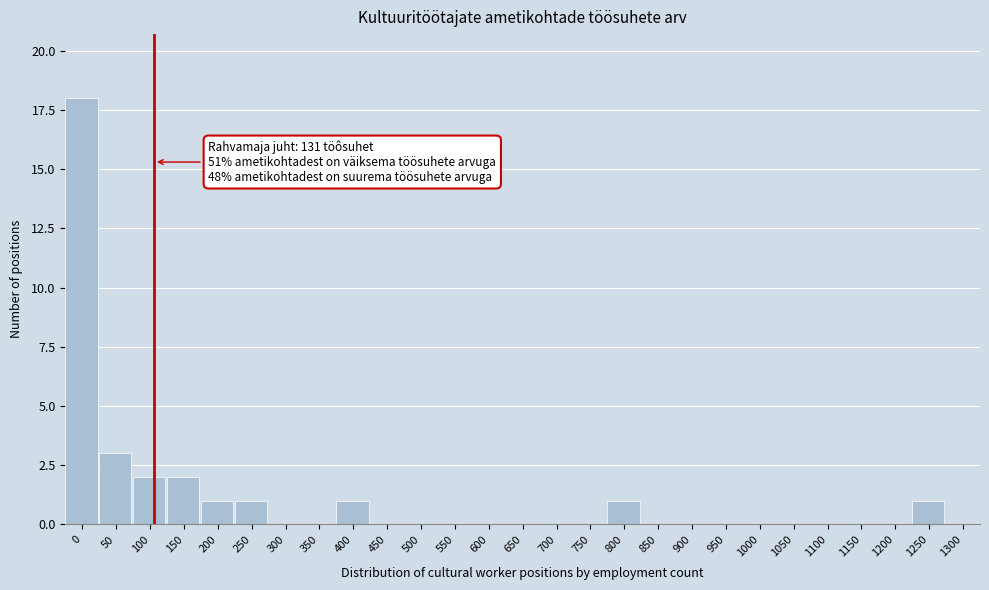

Reading left to right, list all the values displayed in this chart.

0=18	50=3	100=2	150=2	200=1	250=1	300=0	350=0	400=1	450=0	500=0	550=0	600=0	650=0	700=0	750=0	800=1	850=0	900=0	950=0	1000=0	1050=0	1100=0	1150=0	1200=0	1250=1	1300=0